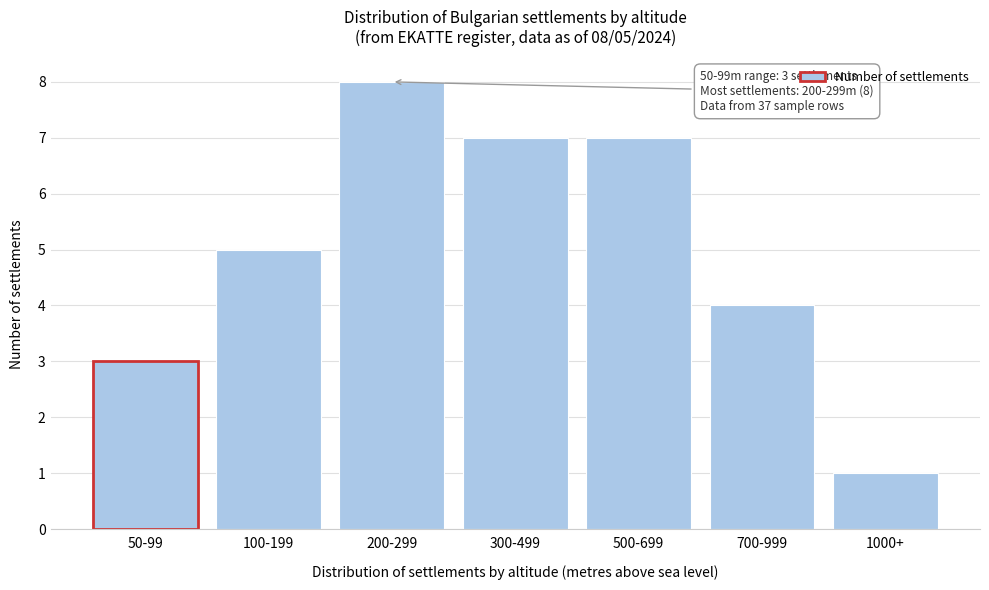

Reading left to right, extract all data points from this chart.

50-99=3	100-199=5	200-299=8	300-499=7	500-699=7	700-999=4	1000+=1